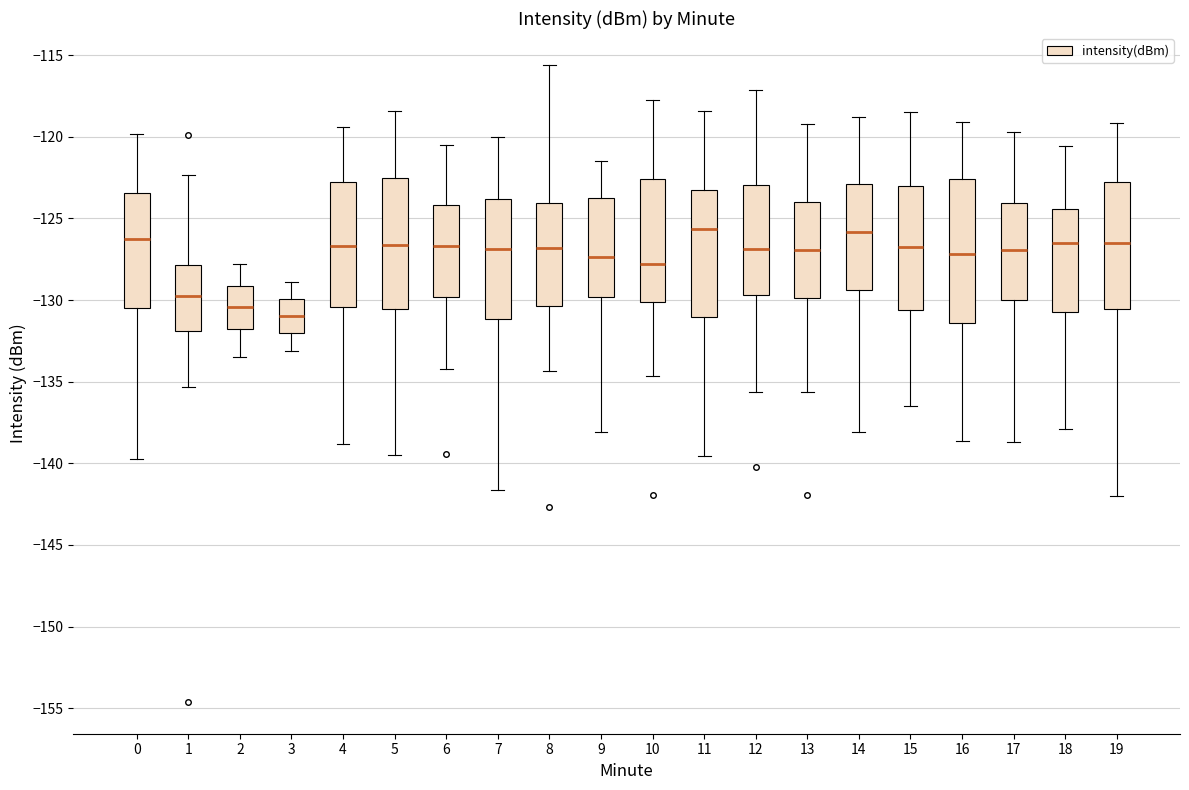

Reading left to right, transcribe this box plot: for each box, give where its median line is, the range the box spans, and where its two whiskers end, as read against the y-axis. The values are not printed on the chart, so give them approximately, as read against the axis.

0: median -126.0, box -130.5 to -123.5, whiskers -139.5 to -120.0
1: median -129.5, box -132.0 to -128.0, whiskers -135.5 to -122.5
2: median -130.5, box -132.0 to -129.0, whiskers -133.5 to -128.0
3: median -131.0, box -132.0 to -130.0, whiskers -133.0 to -129.0
4: median -126.5, box -130.5 to -123.0, whiskers -139.0 to -119.5
5: median -126.5, box -130.5 to -122.5, whiskers -139.5 to -118.5
6: median -126.5, box -130.0 to -124.0, whiskers -134.0 to -120.5
7: median -127.0, box -131.0 to -124.0, whiskers -141.5 to -120.0
8: median -127.0, box -130.5 to -124.0, whiskers -134.5 to -115.5
9: median -127.5, box -130.0 to -123.5, whiskers -138.0 to -121.5
10: median -128.0, box -130.0 to -122.5, whiskers -134.5 to -117.5
11: median -125.5, box -131.0 to -123.5, whiskers -139.5 to -118.5
12: median -127.0, box -129.5 to -123.0, whiskers -135.5 to -117.0
13: median -127.0, box -130.0 to -124.0, whiskers -135.5 to -119.0
14: median -126.0, box -129.5 to -123.0, whiskers -138.0 to -119.0
15: median -126.5, box -130.5 to -123.0, whiskers -136.5 to -118.5
16: median -127.0, box -131.5 to -122.5, whiskers -138.5 to -119.0
17: median -127.0, box -130.0 to -124.0, whiskers -138.5 to -119.5
18: median -126.5, box -130.5 to -124.5, whiskers -138.0 to -120.5
19: median -126.5, box -130.5 to -122.5, whiskers -142.0 to -119.0